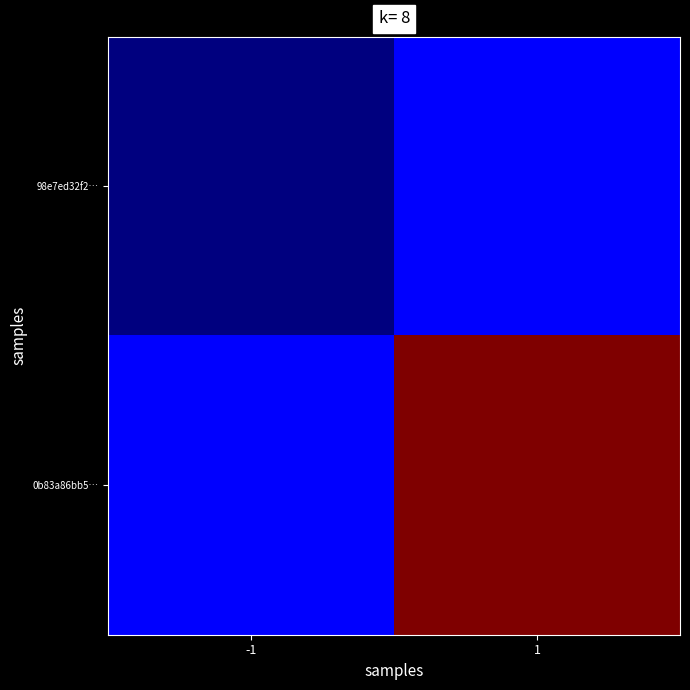

Reading left to right, extract all data points from this chart.

98e7ed32f2…: -1=-1	1=1
0b83a86bb5…: -1=1	1=16